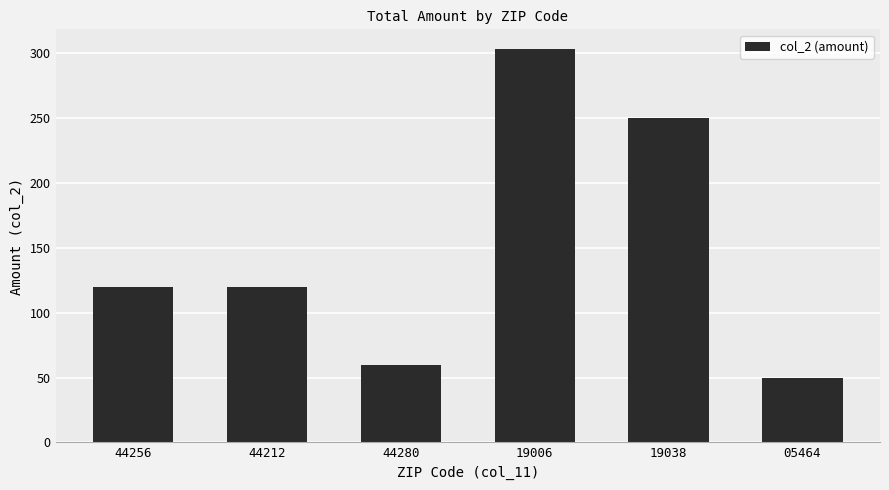

Reading left to right, what are all the values shown in this chart?

44256=119.9	44212=119.9	44280=60.0	19006=303.3	19038=250.0	05464=50.0